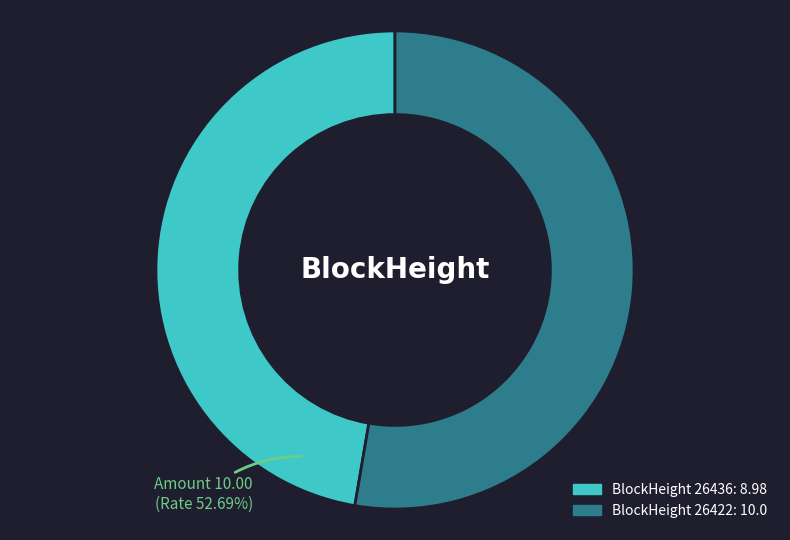

Which slice represents more than half of the pie?

26422